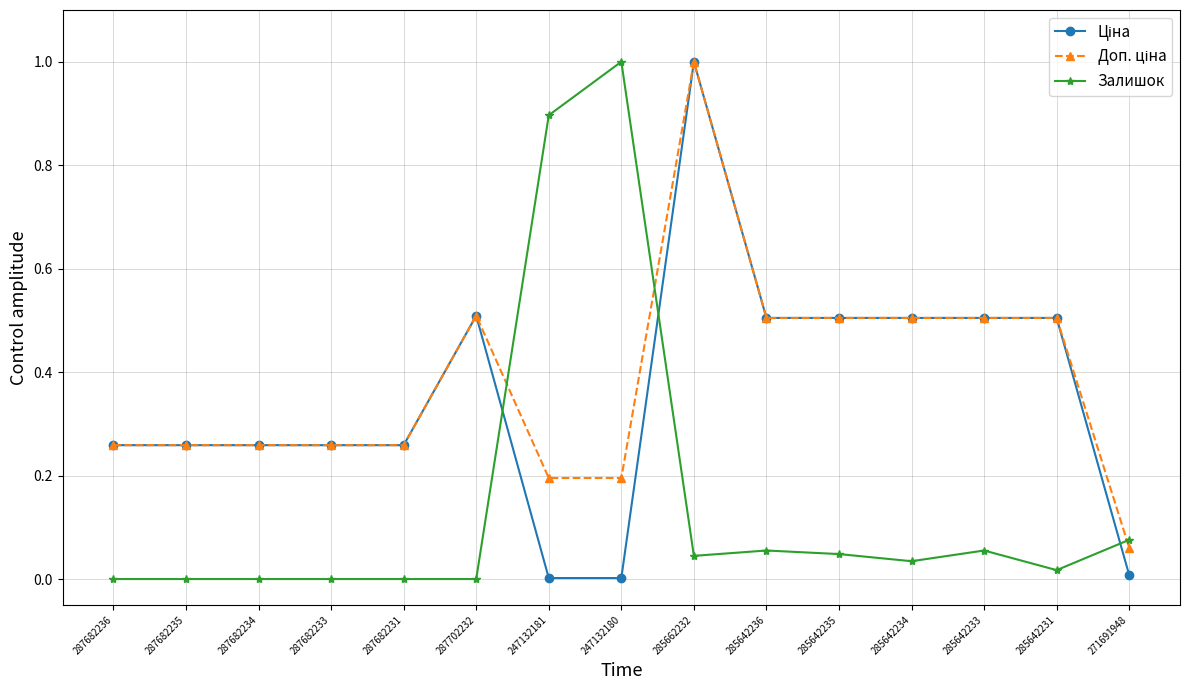

What is the maximum value shown in the chart?

1.0